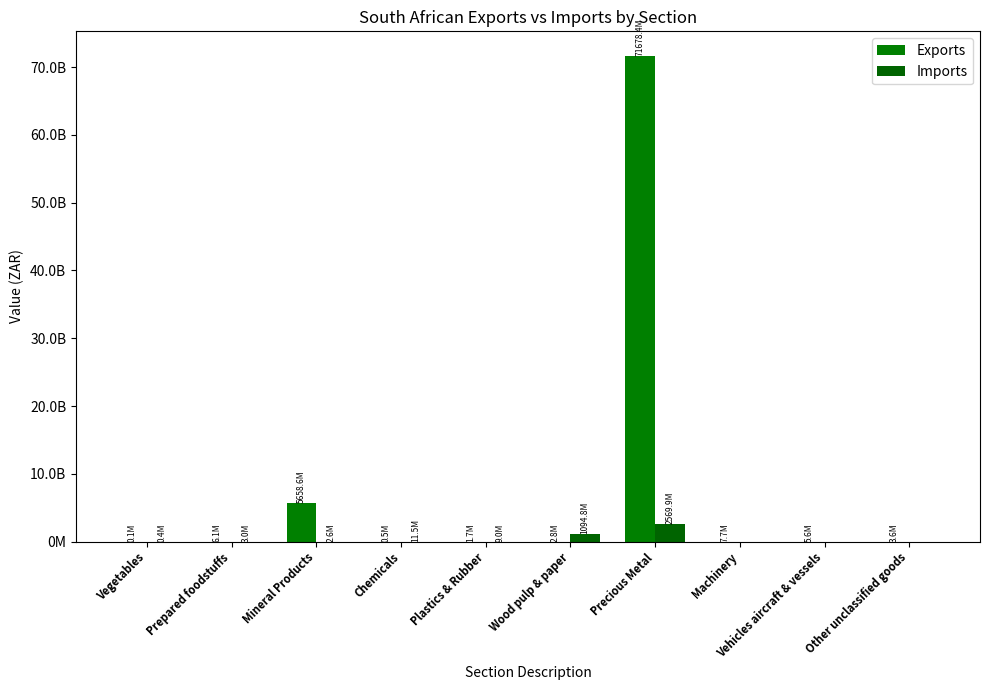

True or false: Exports has a value of 3587230.0 at Other unclassified goods.

True